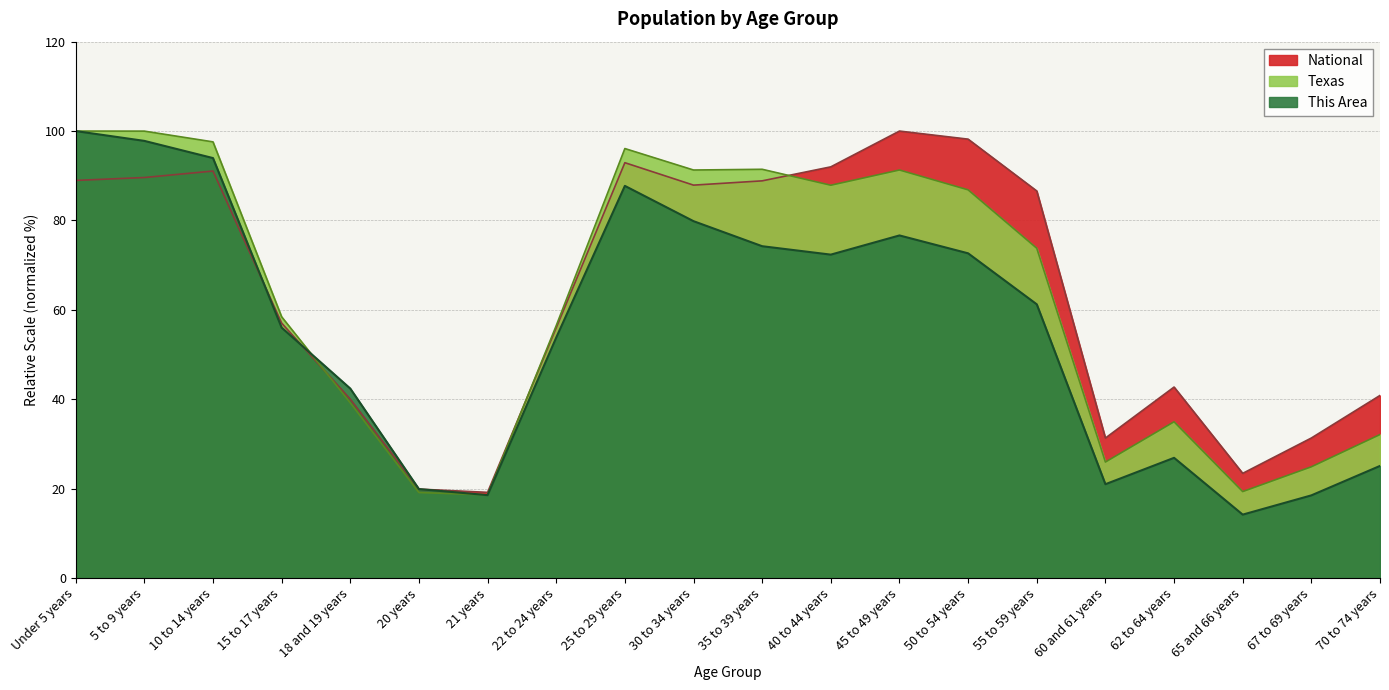

Which series changed the most between Under 5 years and 18 and 19 years?

Texas